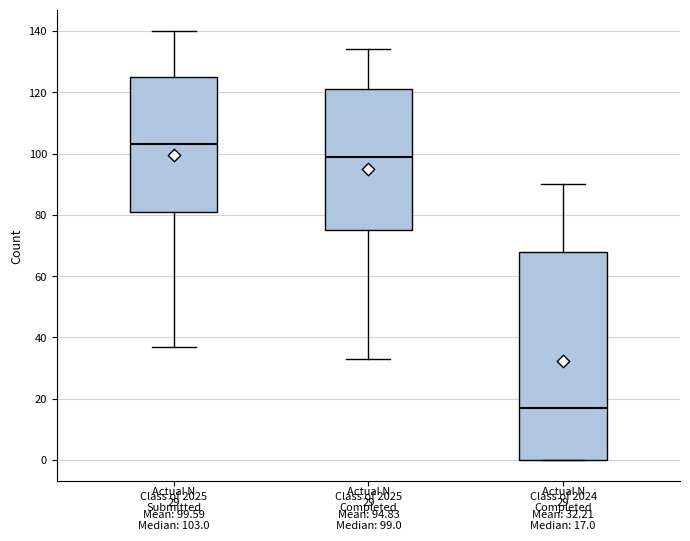

Which box has the lowest median line?

Class of 2024 Completed